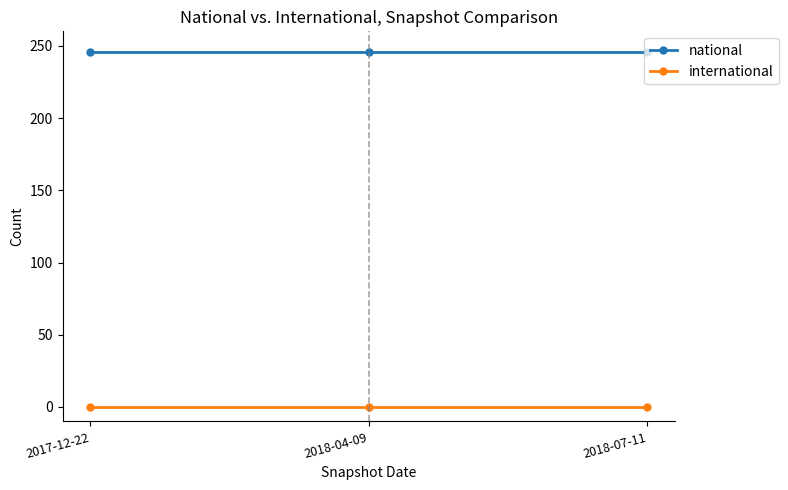

How many series are shown in this chart?

2